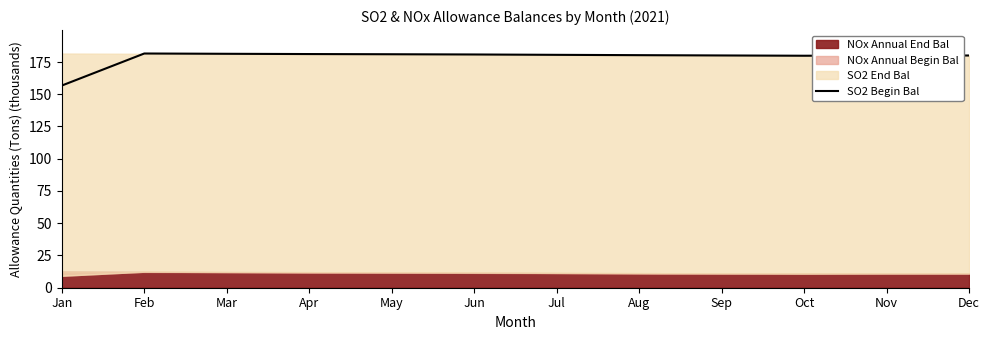

How many data points are less than 180?

2